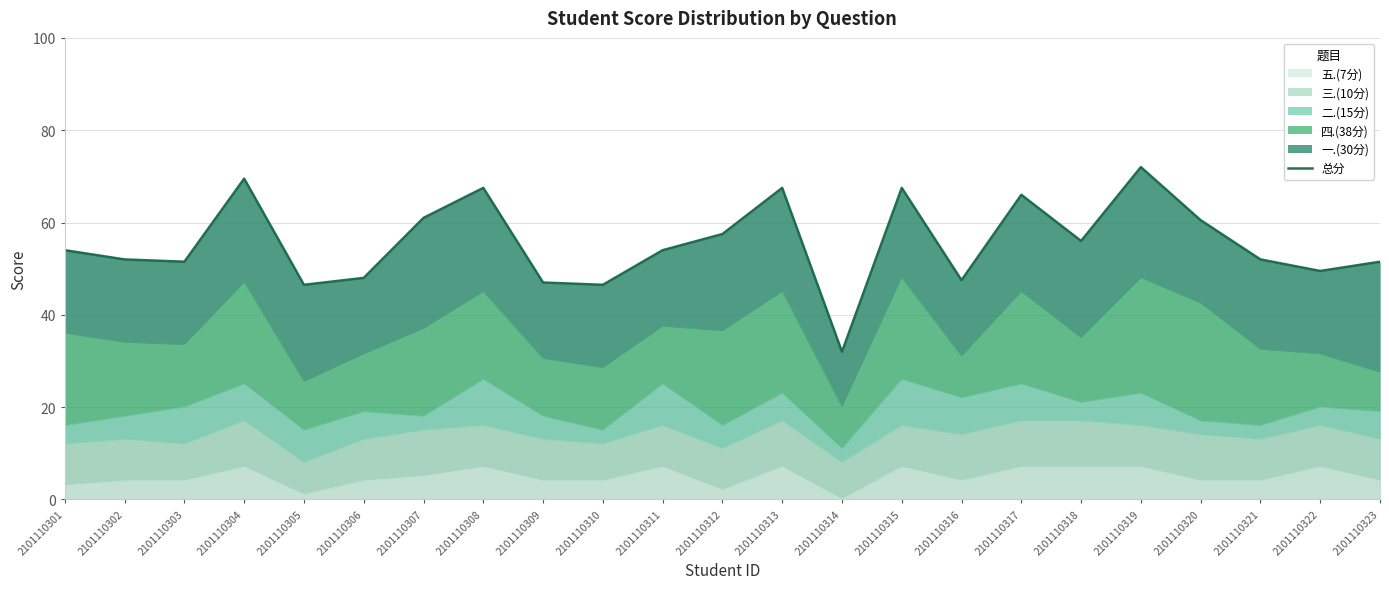

What is the maximum value shown in the chart?

72.0